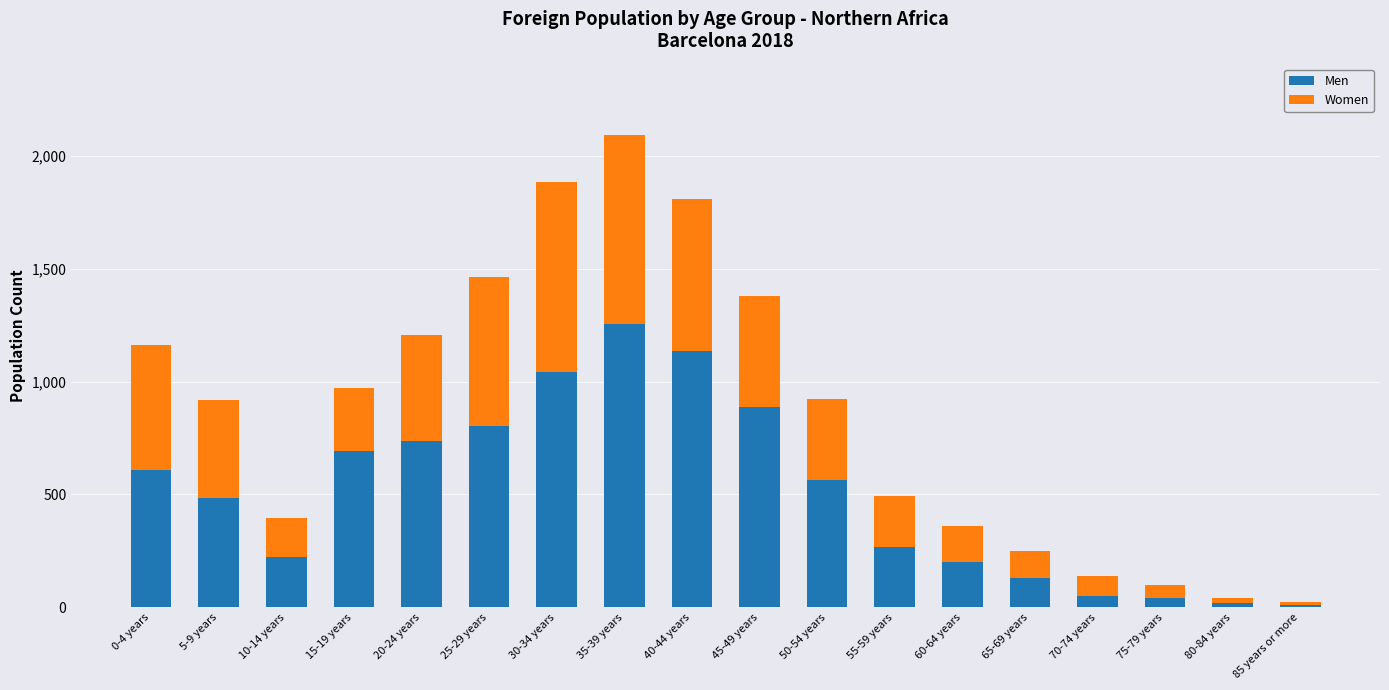

At which category is the sum across all series the highest?

35-39 years